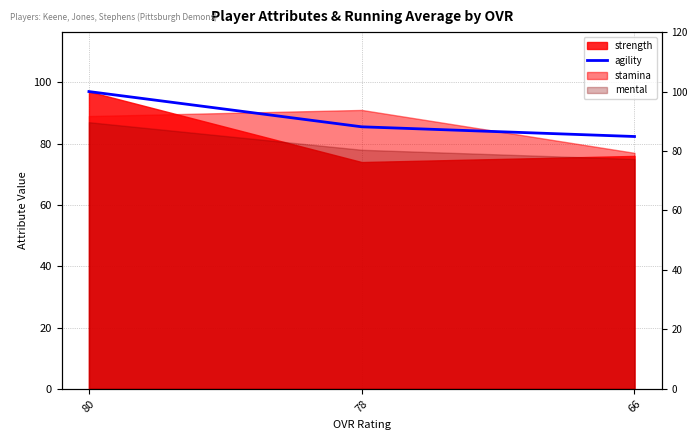

The value at 66 is 115.5. True or false?

False